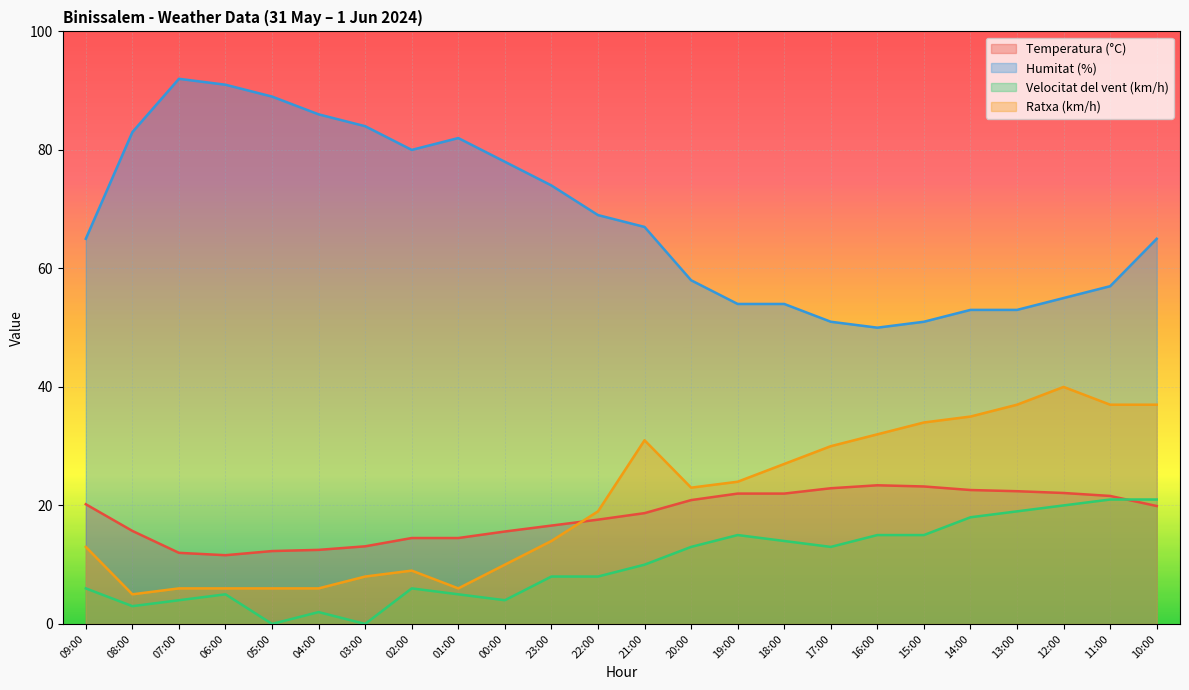

How many lines are shown in the chart?

4